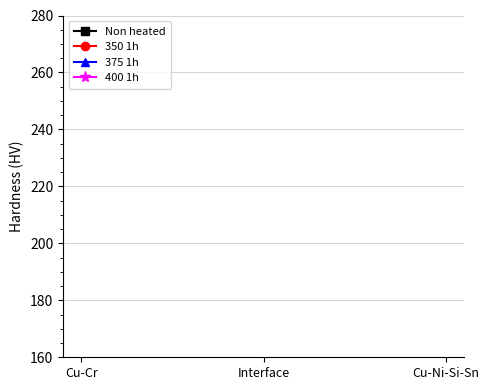

How many lines are shown in the chart?

4